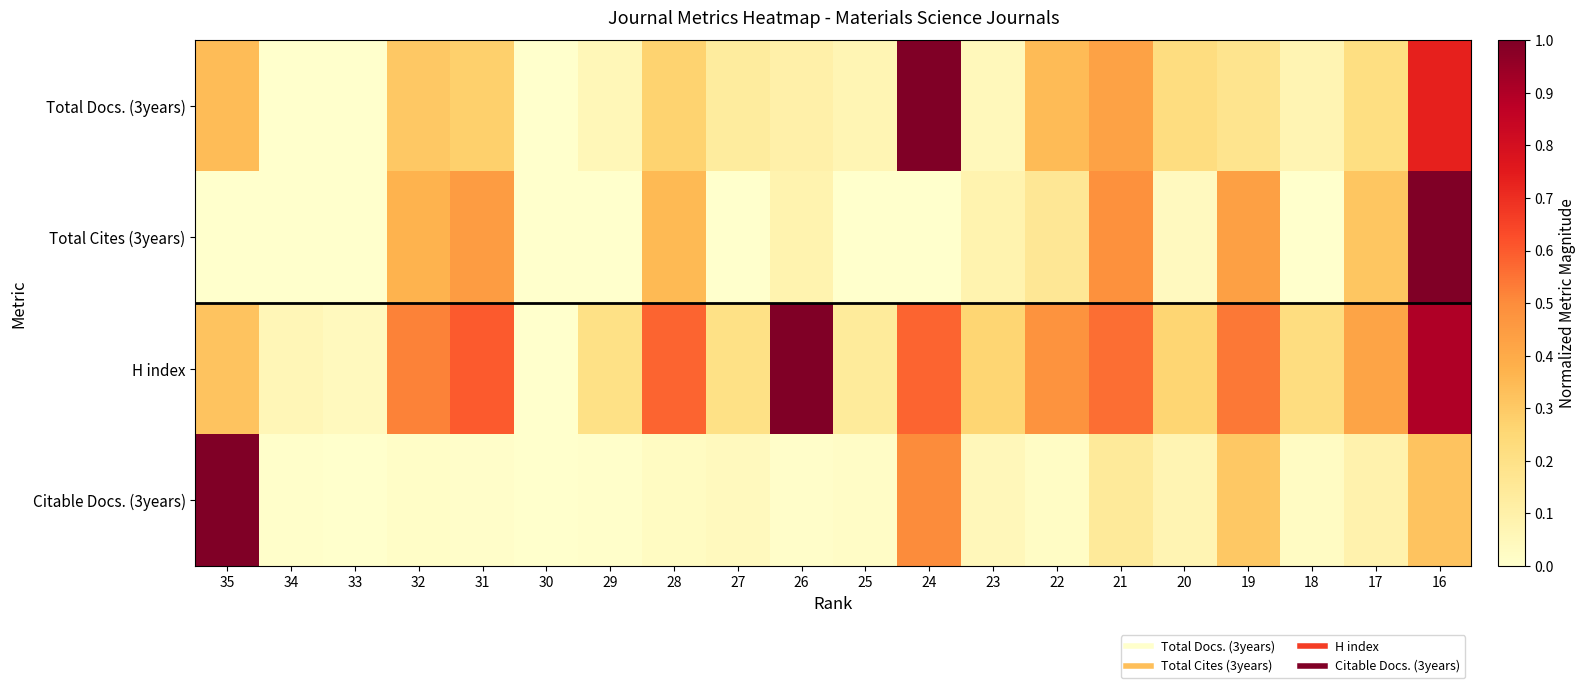

Rank the series by their maximum value, from highest to lowest.

Total Docs. (3years), Total Cites (3years), H index, Citable Docs. (3years)